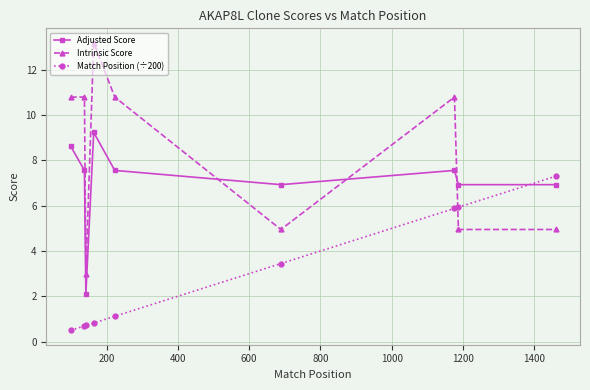

How many interior local peaks does the Adjusted Score series have?

2